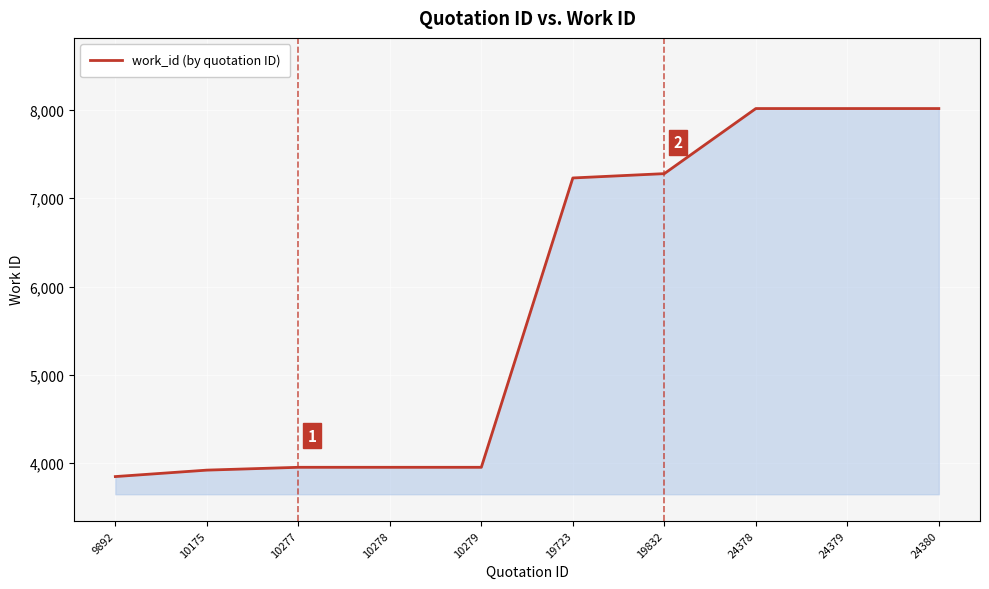

What is the sum of the values at 24378 and 10277?

11968